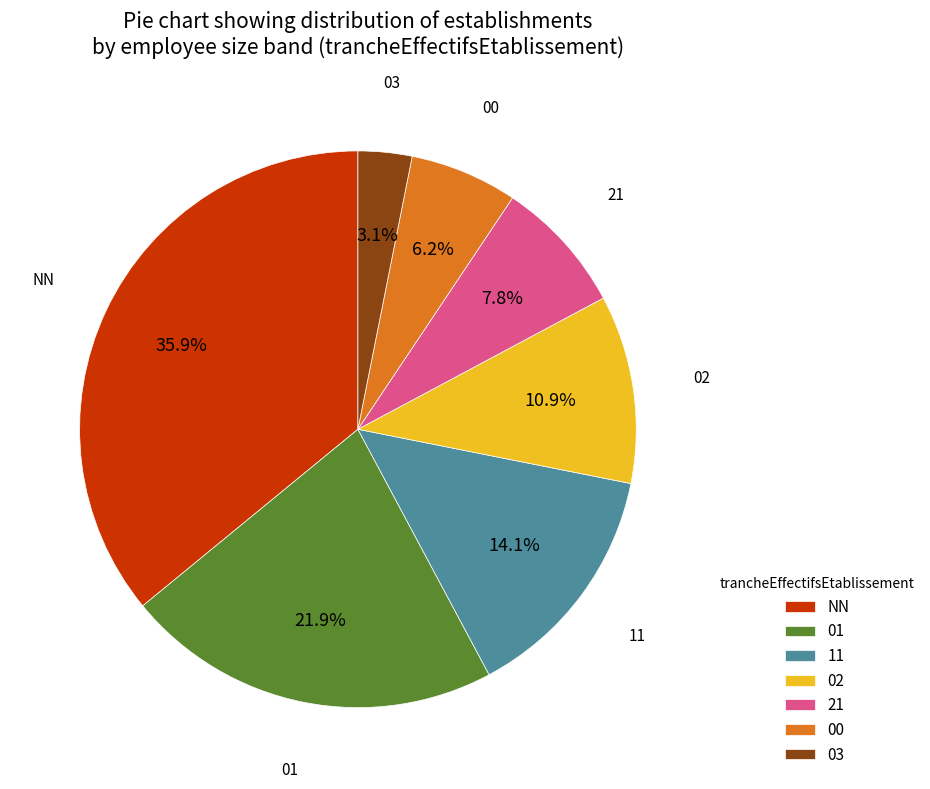

To the nearest percent, what is the combined percentage of 03 and 02?

14%